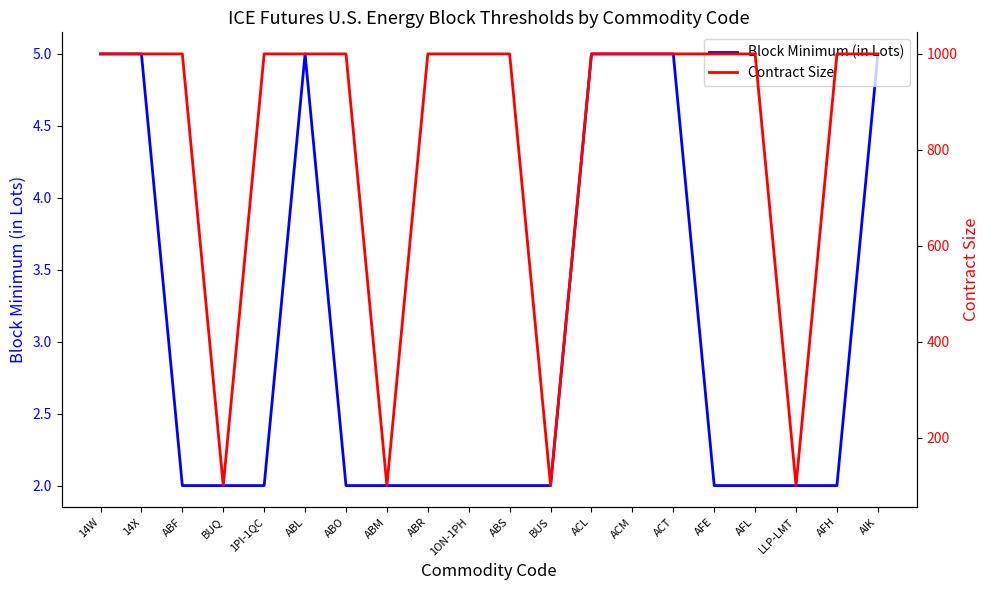

True or false: Contract Size has more than 0 interior local peaks.

False